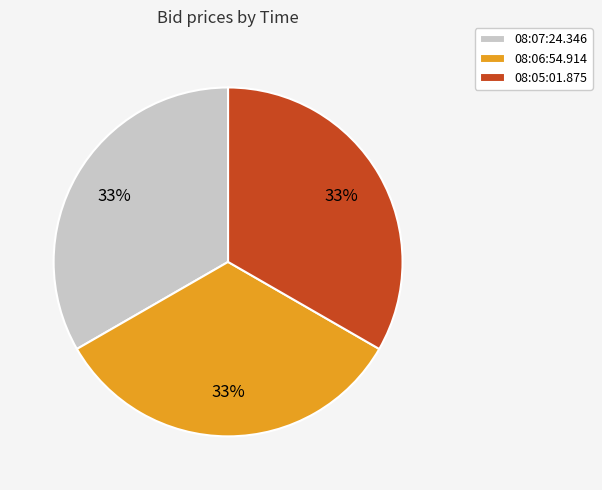

To the nearest percent, what portion does 08:07:24.346 represent?

33%